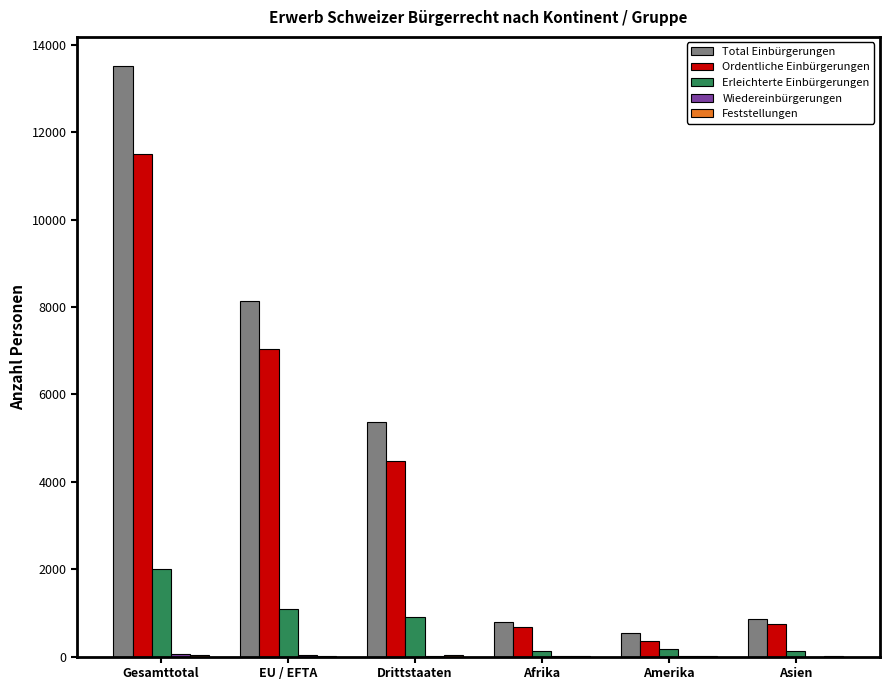

Which series has the widest spread of values?

Total Einbürgerungen